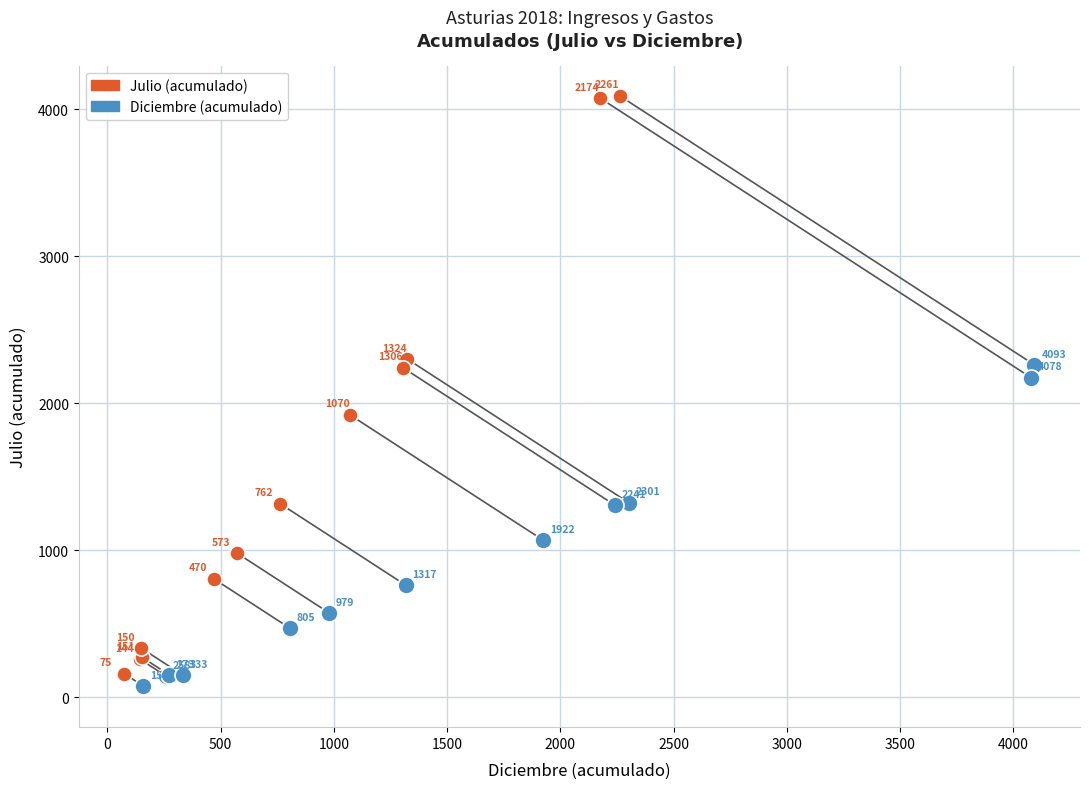

Which series has the widest spread of Y values?

Julio (acumulado)